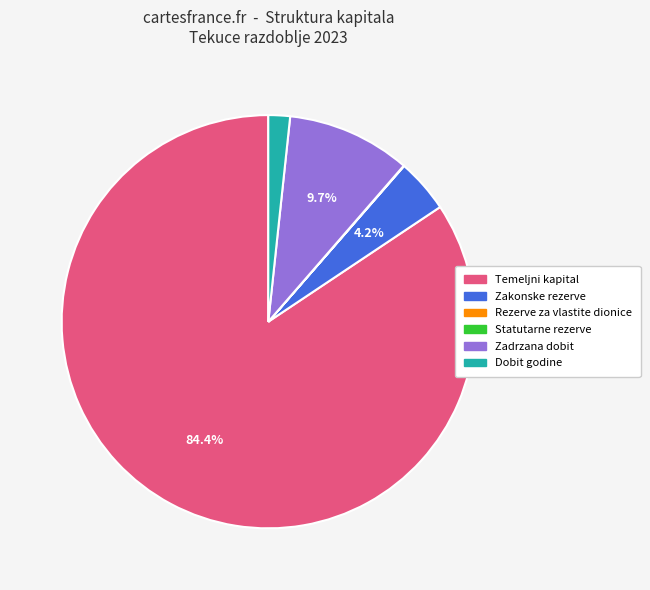

Is there a majority slice in this chart?

Yes